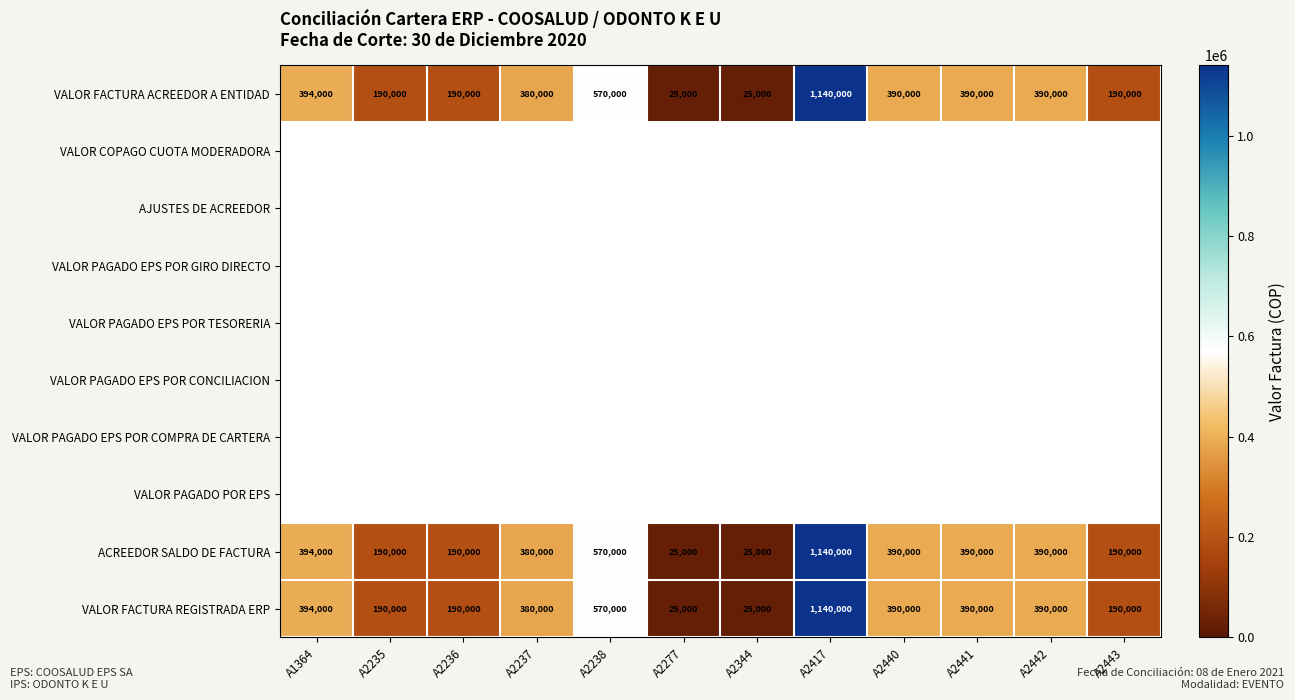

At which label is VALOR FACTURA ACREEDOR A ENTIDAD closest to 582500?

A2238